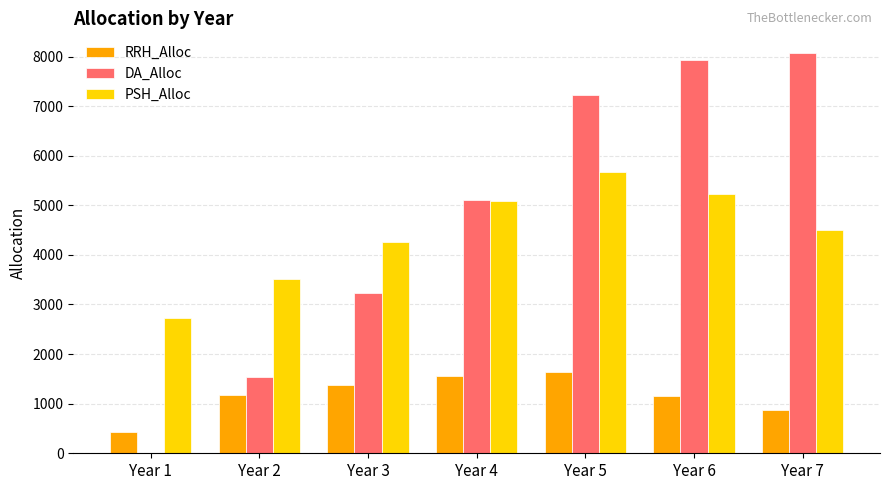

Which series changed the most between Year 2 and Year 7?

DA_Alloc